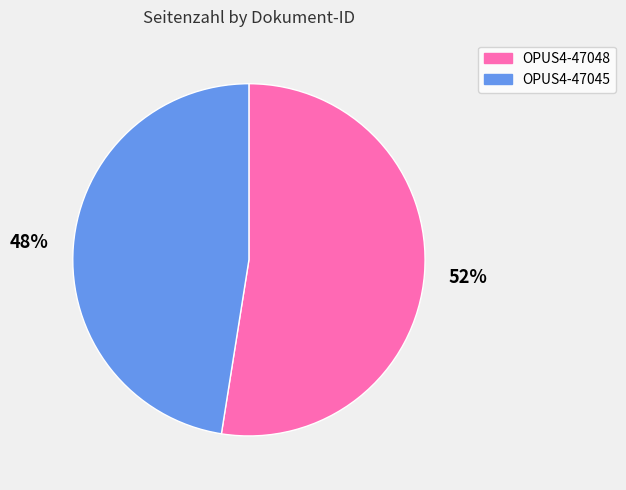

Count the number of slices in the pie.

2